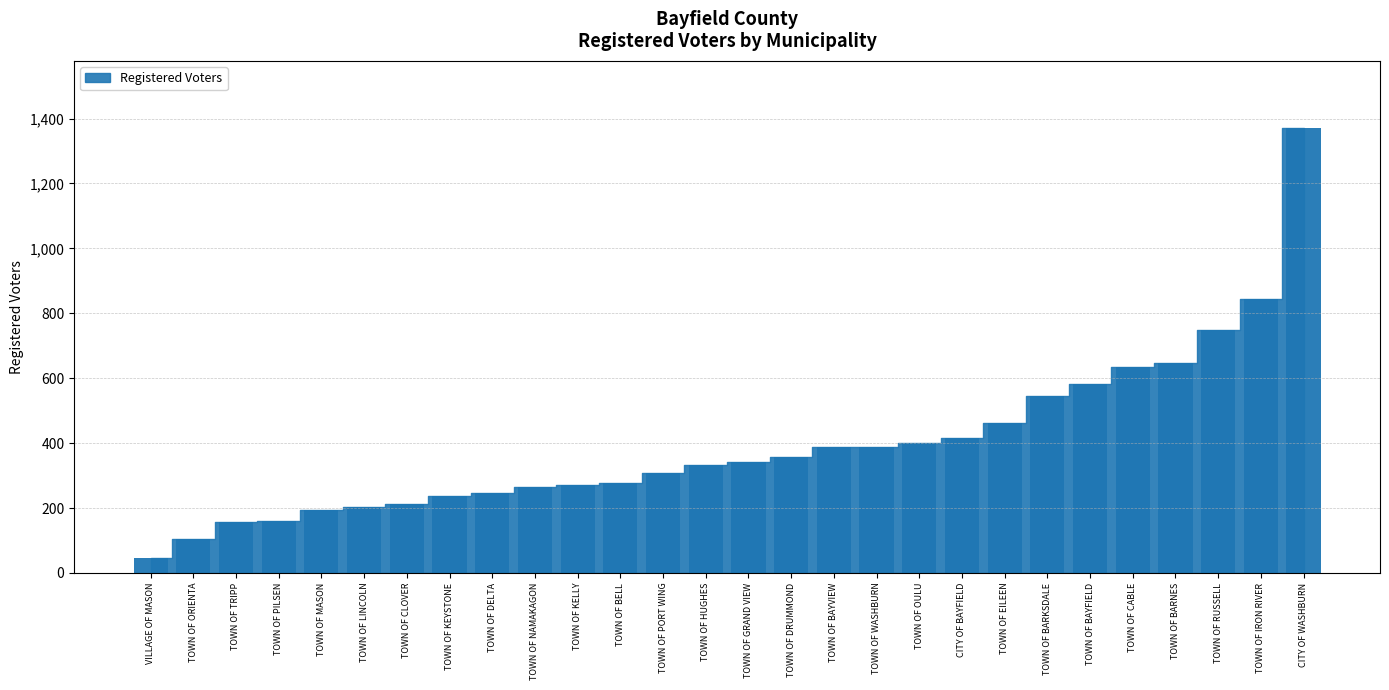

What is the label of the 18th bar from the right?

TOWN OF KELLY